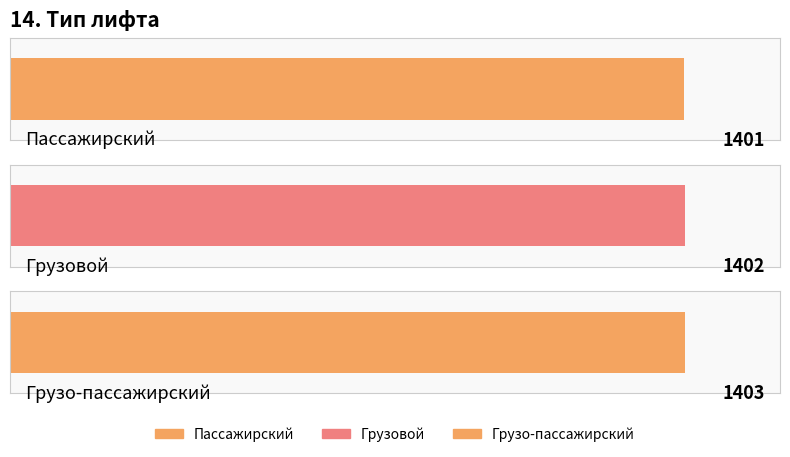

At which category does the chart reach its peak across all series?

Грузо-пассажирский